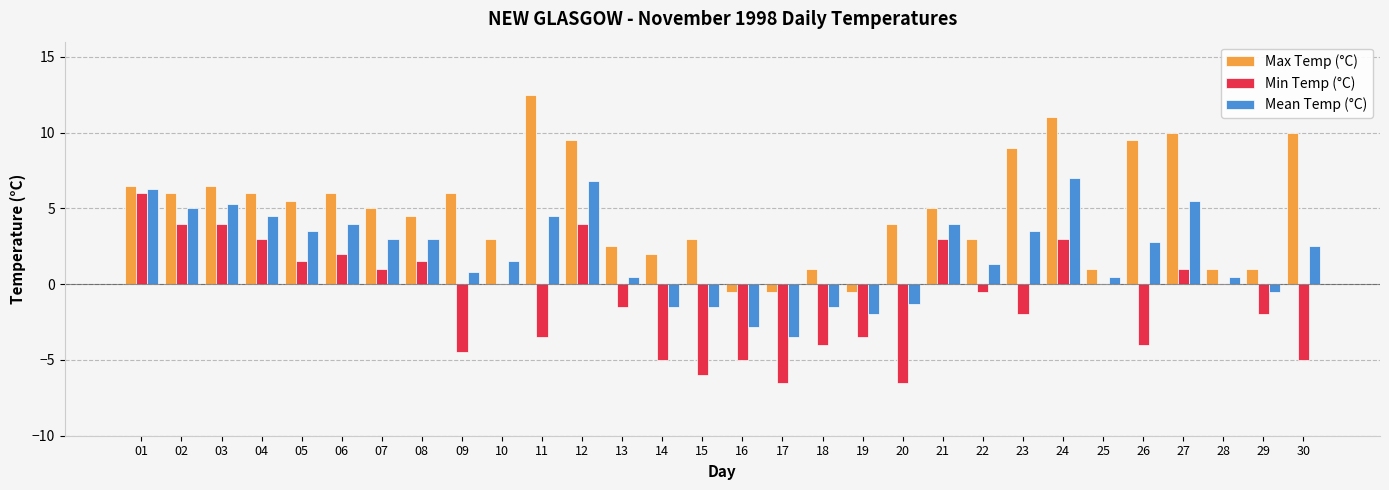

What are all the series names shown in the legend?

Max Temp (°C), Min Temp (°C), Mean Temp (°C)